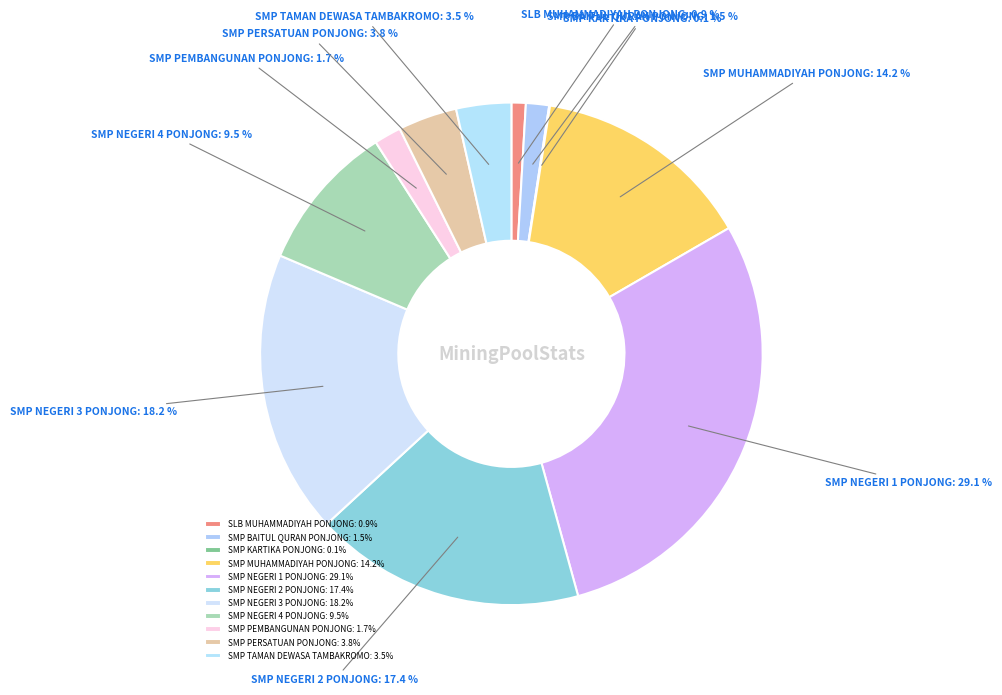

Combined, do SMP NEGERI 3 PONJONG and SMP BAITUL QURAN PONJONG account for over 50%?

No